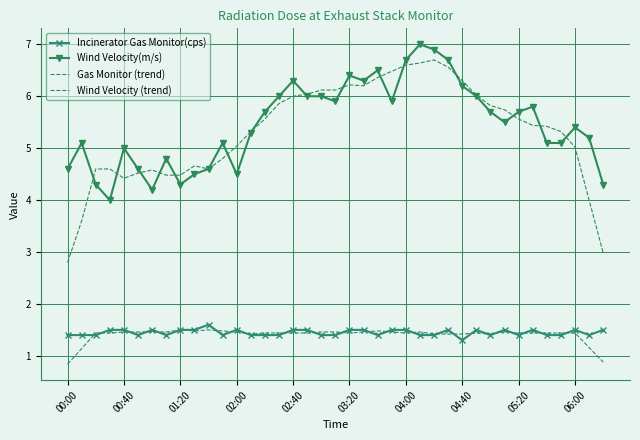

What is the value of the Wind Velocity(m/s) point at the 1st from the left?

4.6